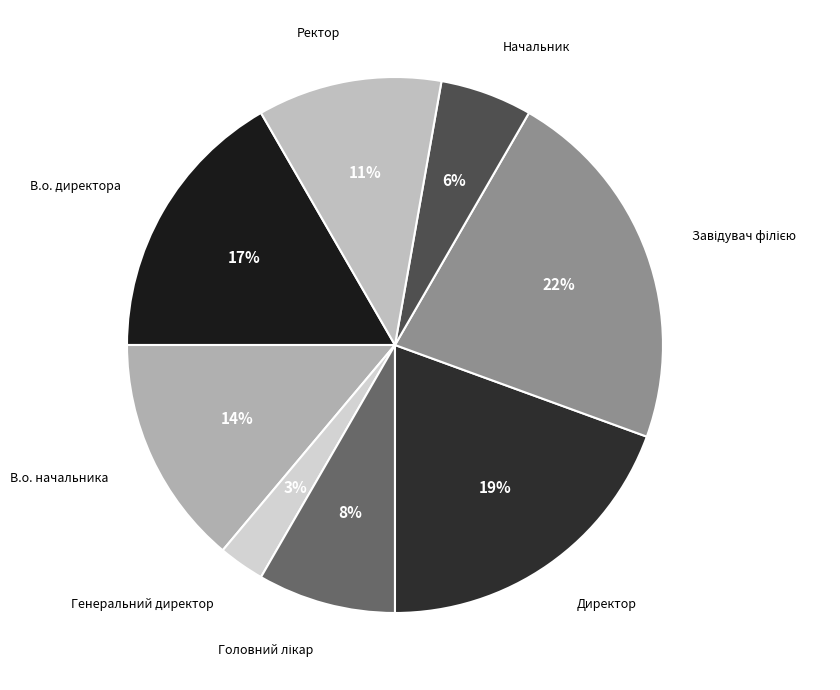

What is the smallest slice in the pie chart?

Генеральний директор